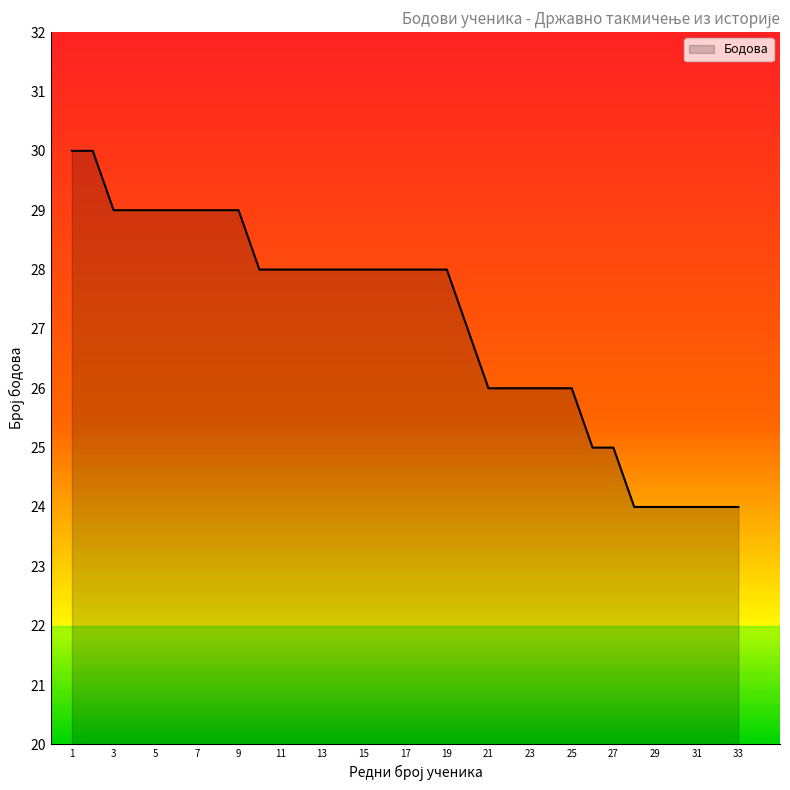

How many values are below 28?

14